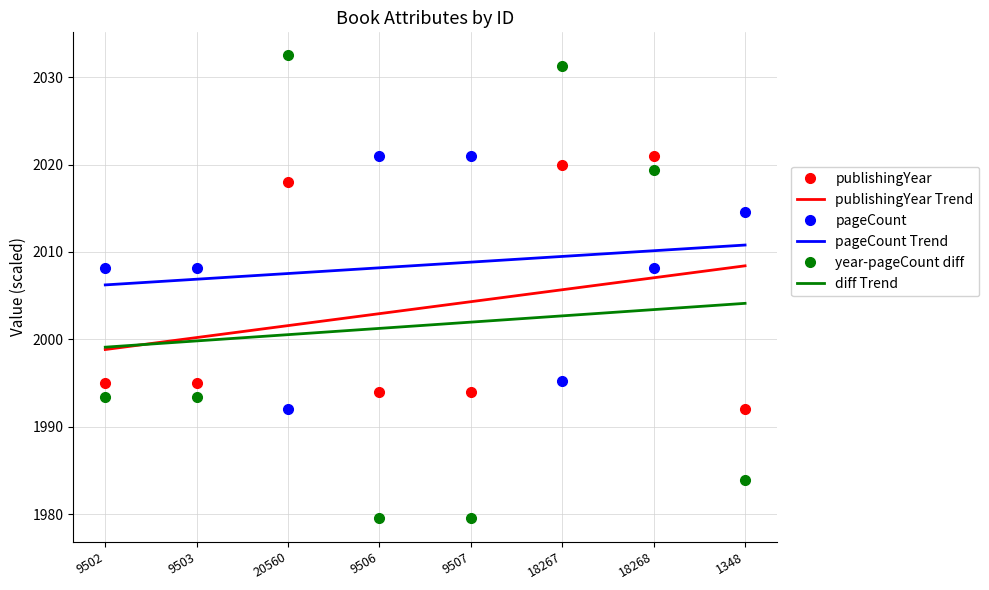

What is the total value across all series at 20560?

12052.1